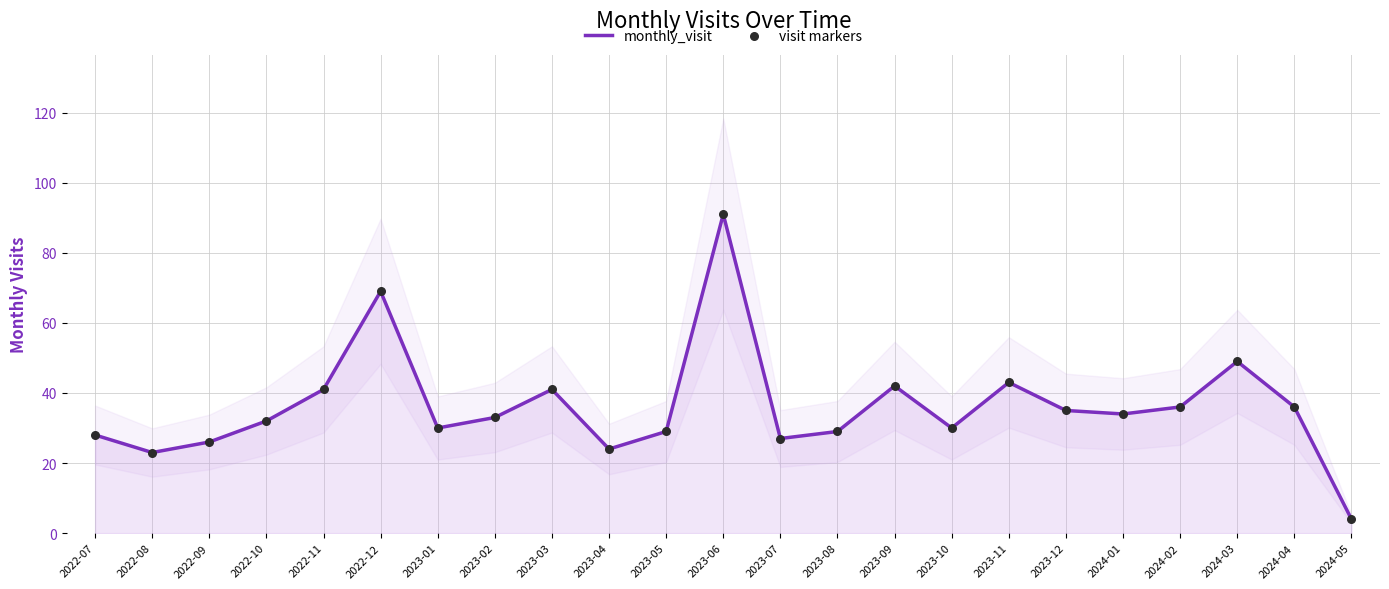

Which series has the largest total across all categories?

monthly_visit